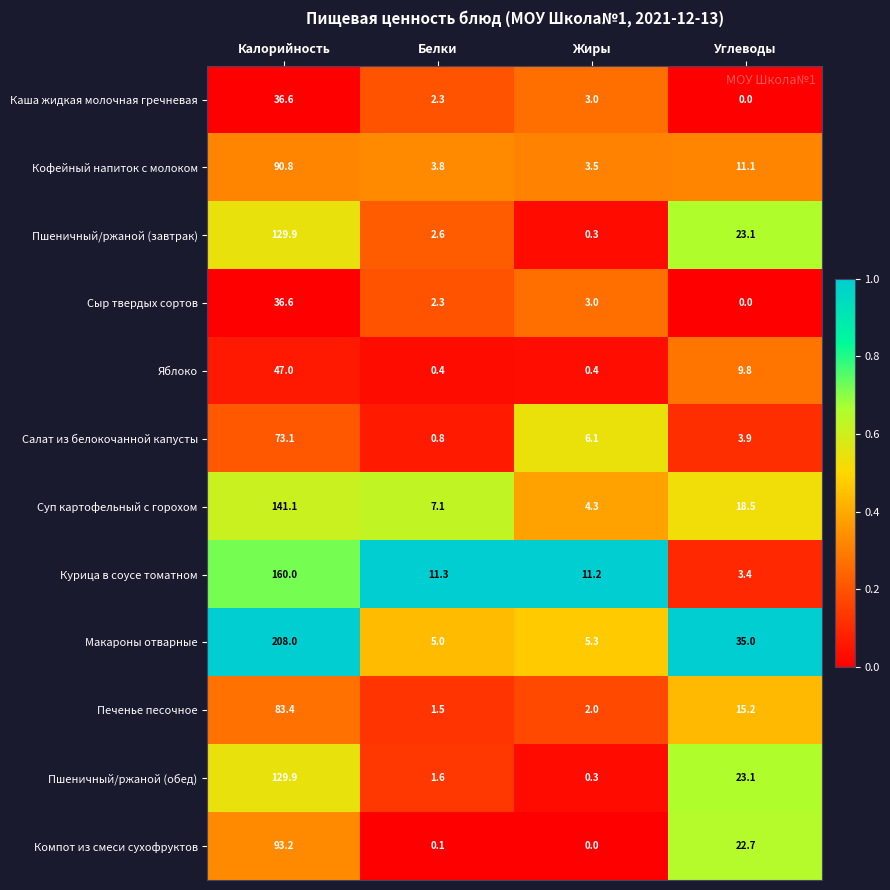

What is the difference between the maximum and minimum values in the Пшеничный/ржаной (завтрак) series?

129.6